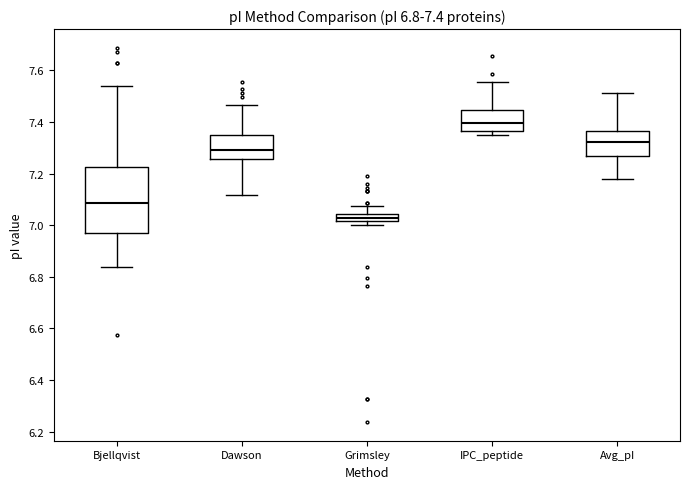

Which box has the lowest median line?

Grimsley